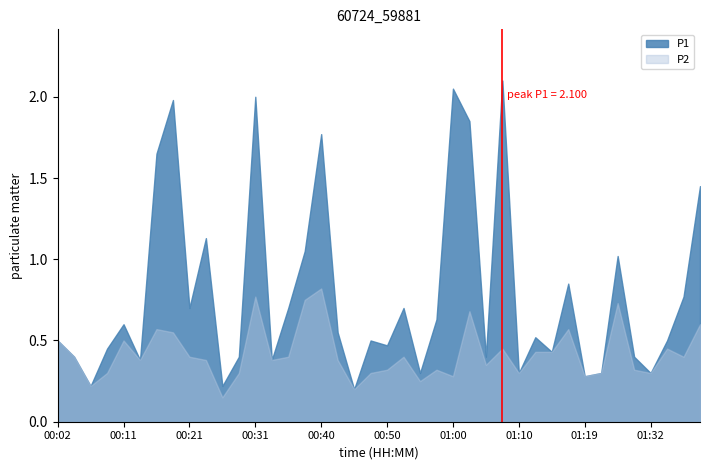

List the series in order of their peak value, lowest first.

P2, P1